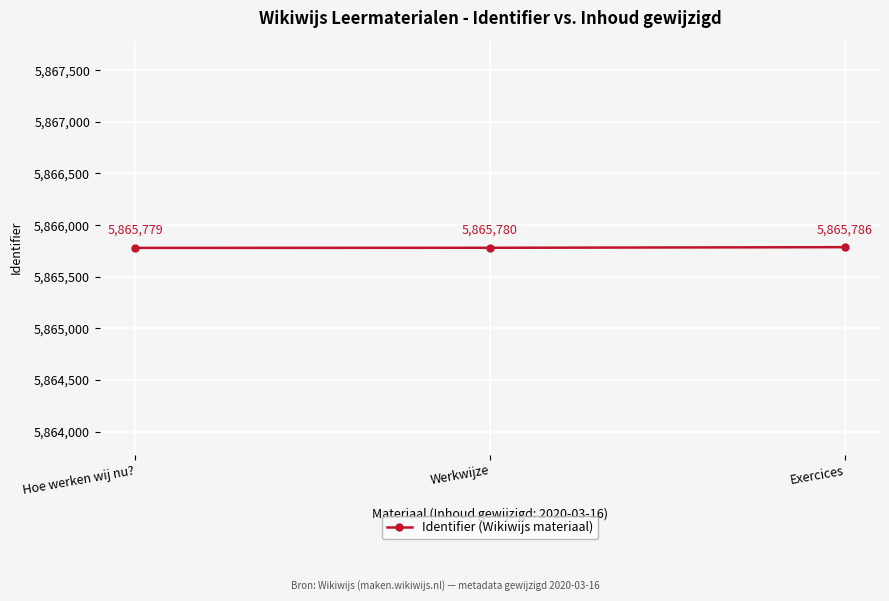

List the labels in order of value, largest first.

Exercices, Werkwijze, Hoe werken wij nu?